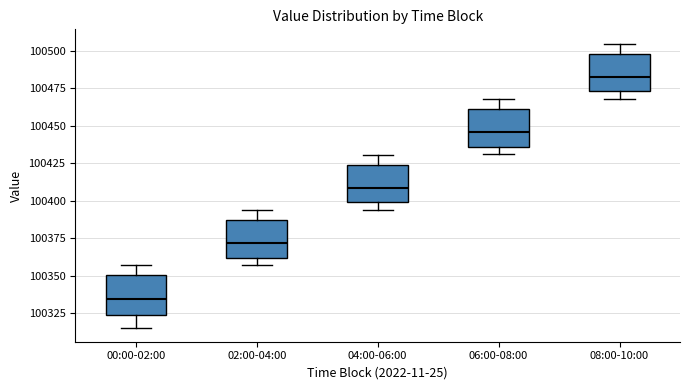

Which box's median line is the highest?

08:00-10:00